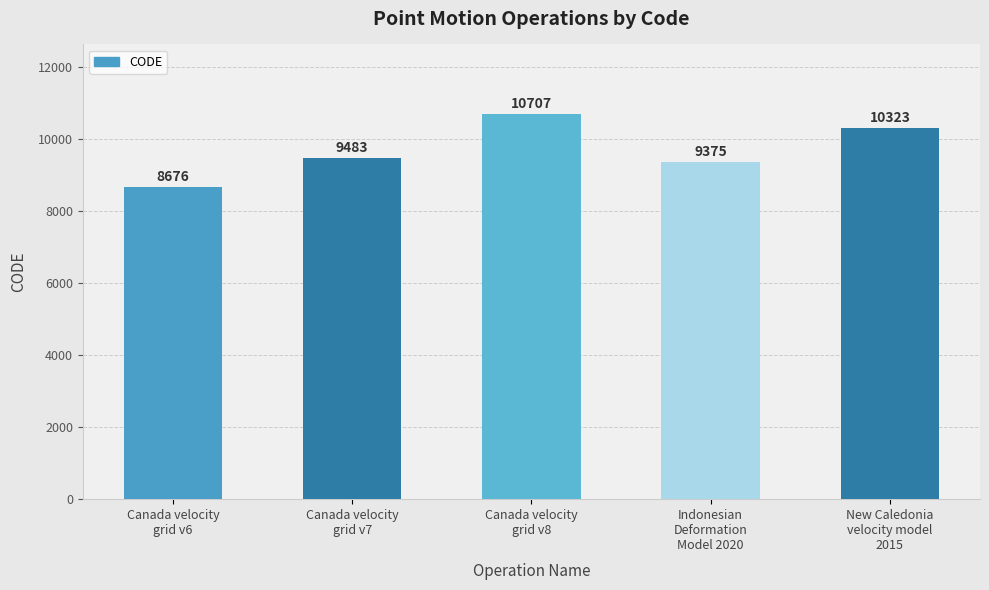

The chart shows a value of 10323 at New Caledonia
velocity model
2015. True or false?

True